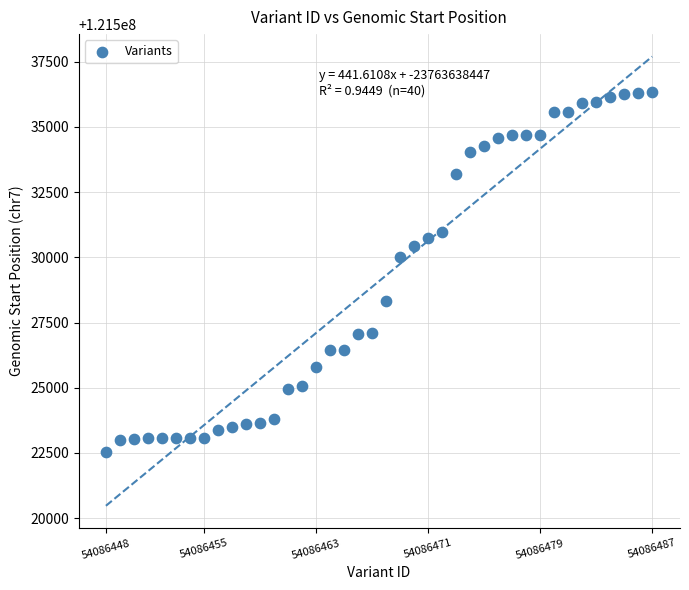

What is the range of X values (max minus min)?

39